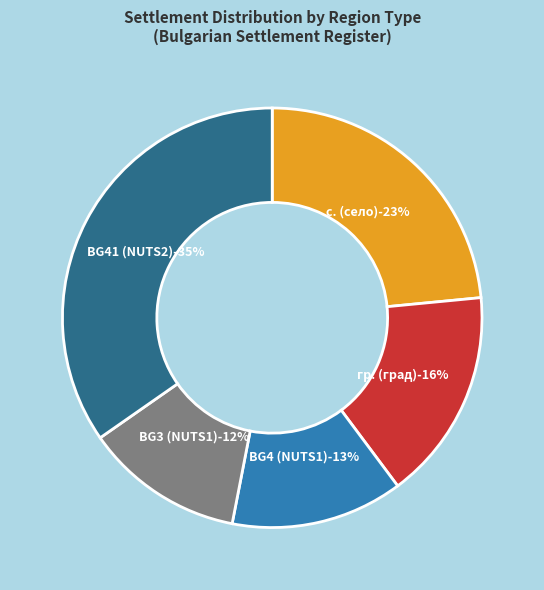

How many segments does this pie chart have?

5